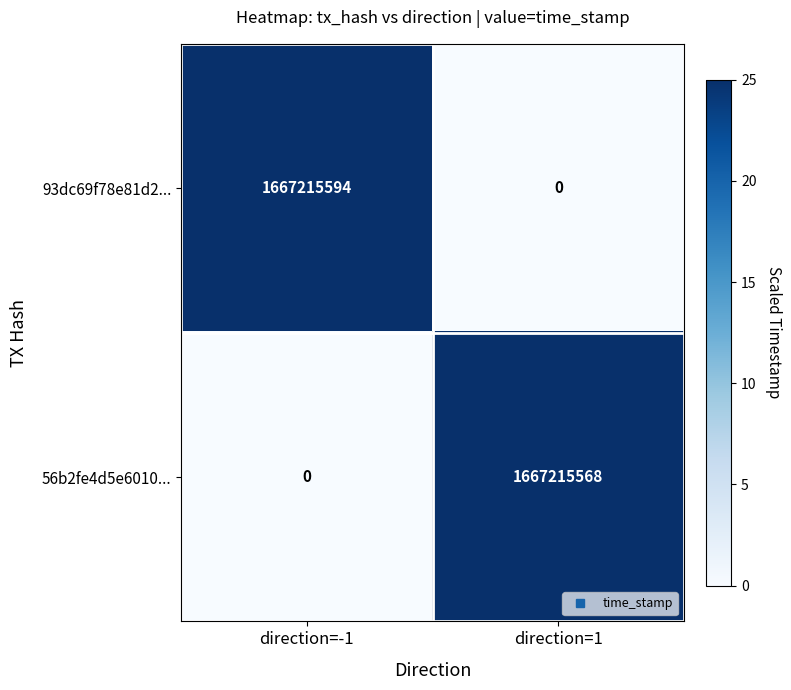

Which series has the largest total across all categories?

93dc69f78e81d2...